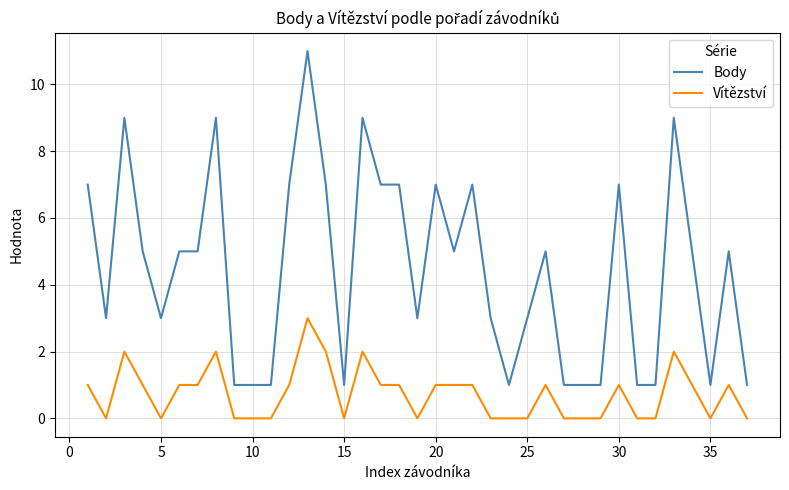

Which series has the largest total across all categories?

Body